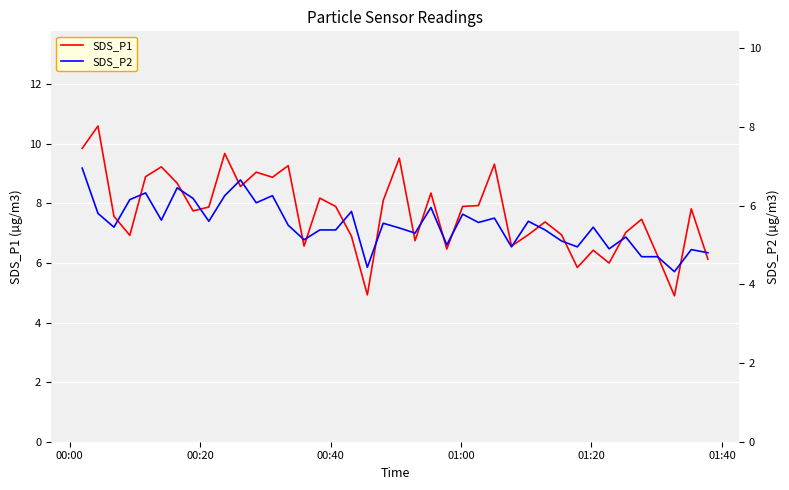

What is the highest value of the SDS_P1 series?

10.6